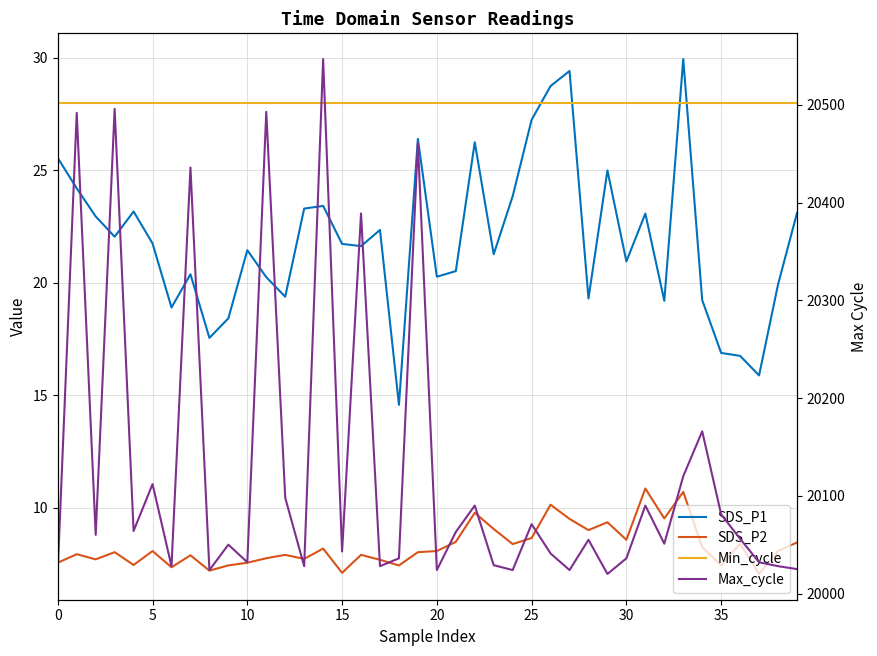

What is the label of the 7th point from the right?

33